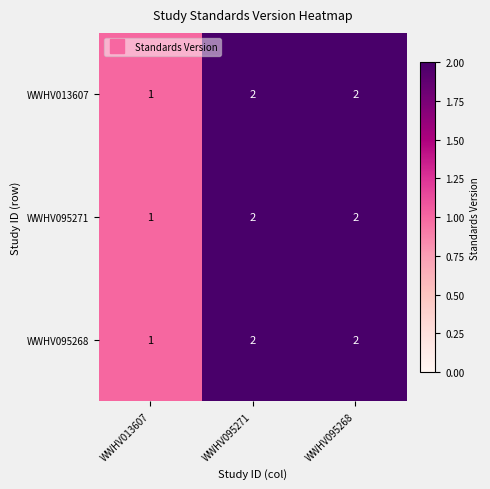

What is the sum of all WWHV095271 values?

5